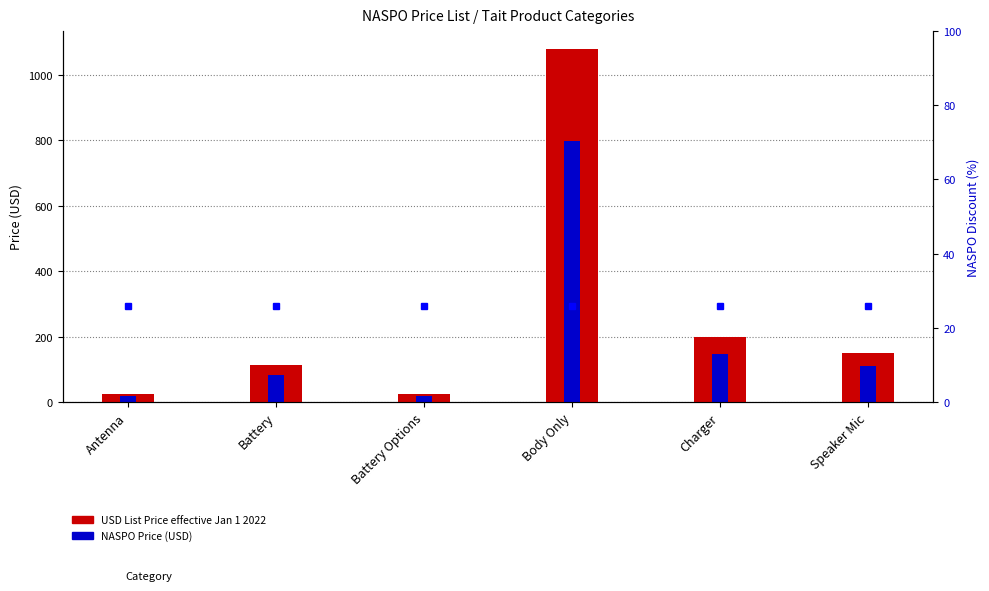

What is the value of the USD List Price effective Jan 1 2022 bar at the 2nd from the left?

113.0